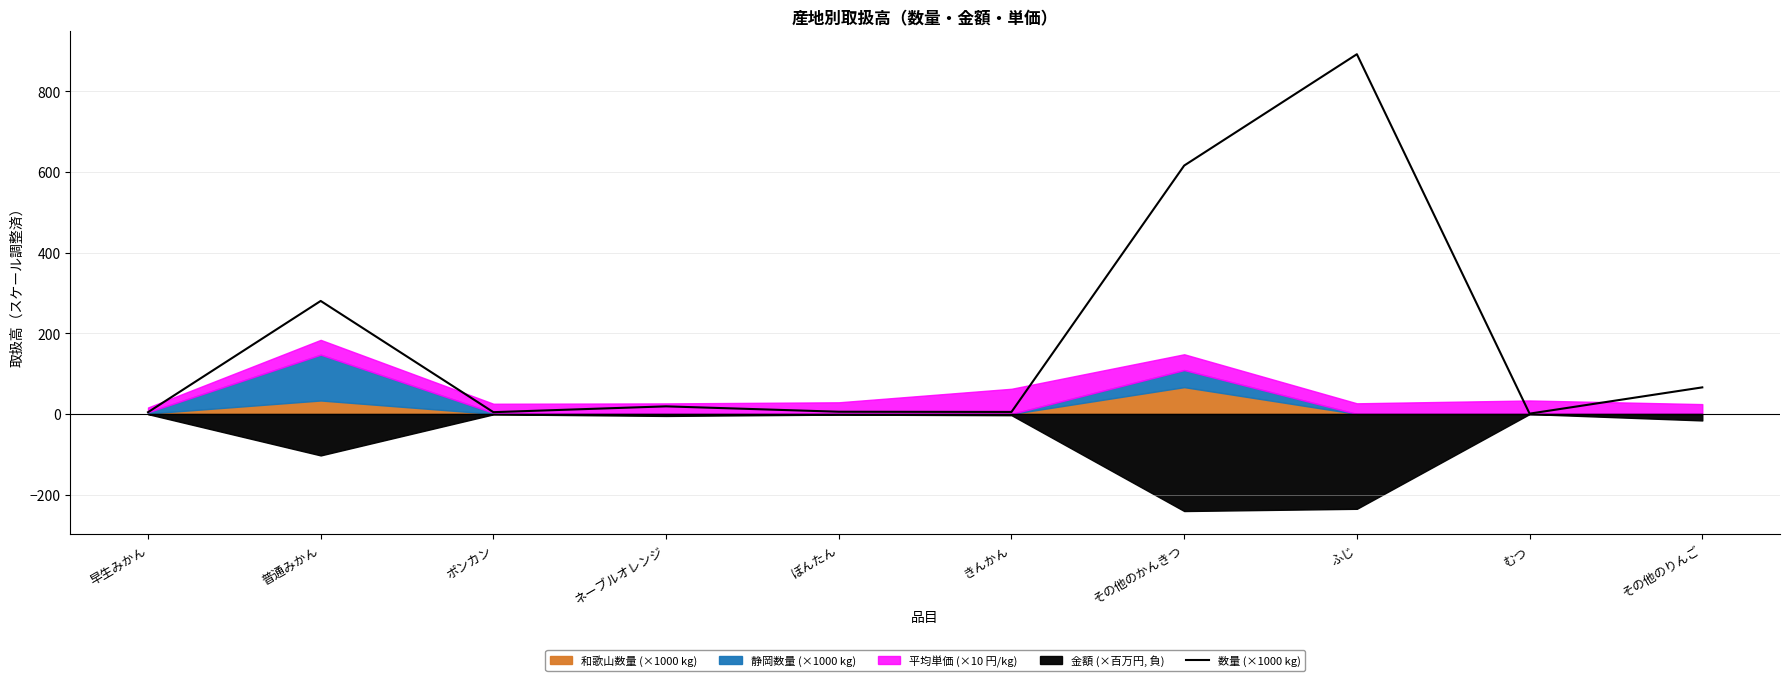

How many values are below 18?

5